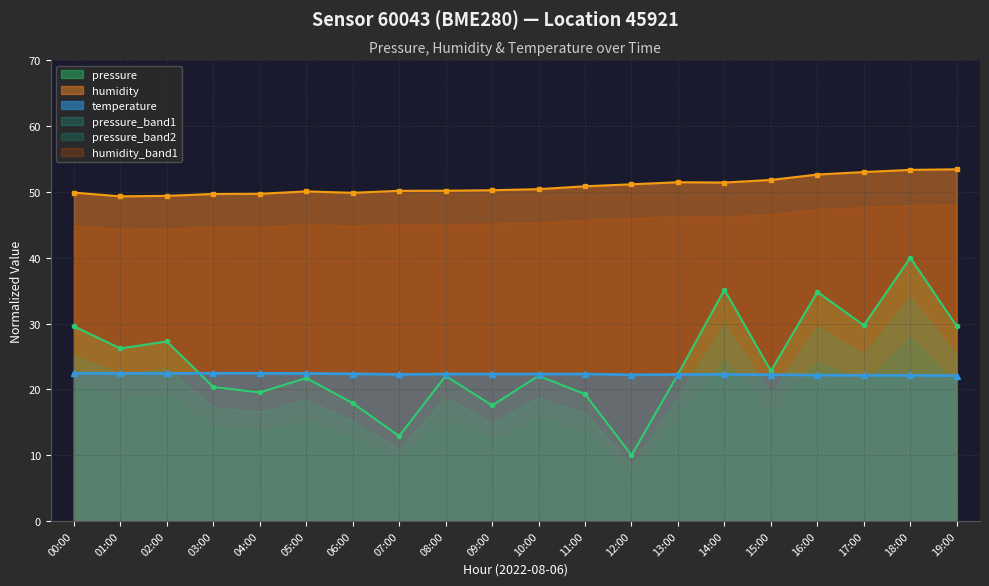

At which category is the sum across all series the highest?

18:00